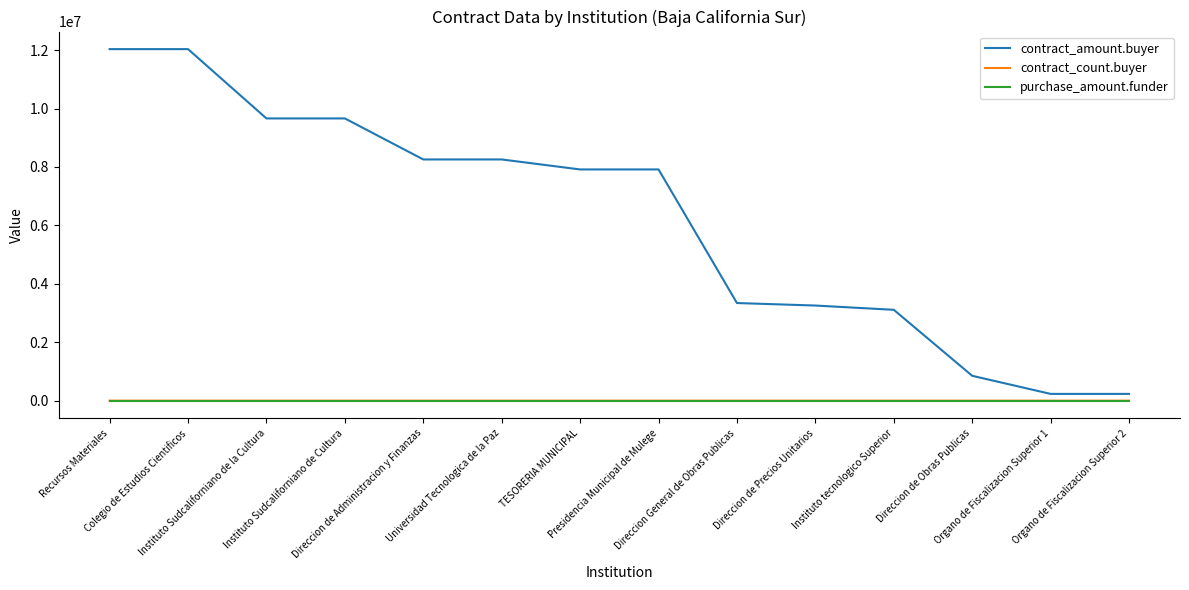

What position from the right is Presidencia Municipal de Mulege?

7